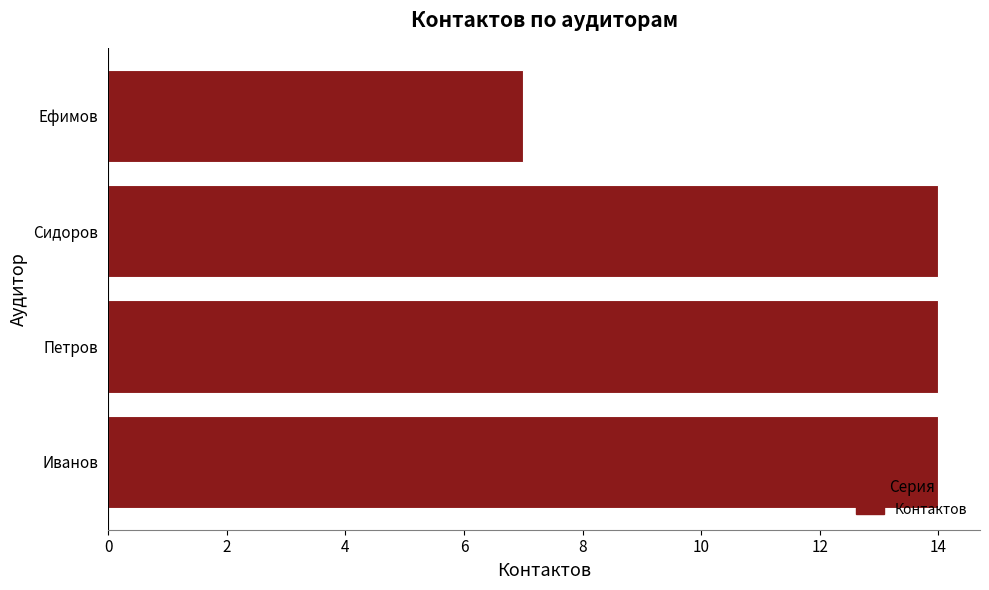

The chart shows a value of 21 at Петров. True or false?

False